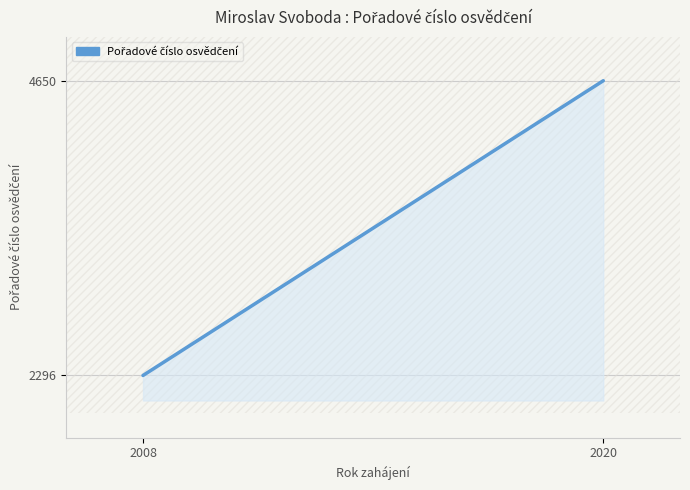

What is the change in value from 2008 to 2020?

+2354